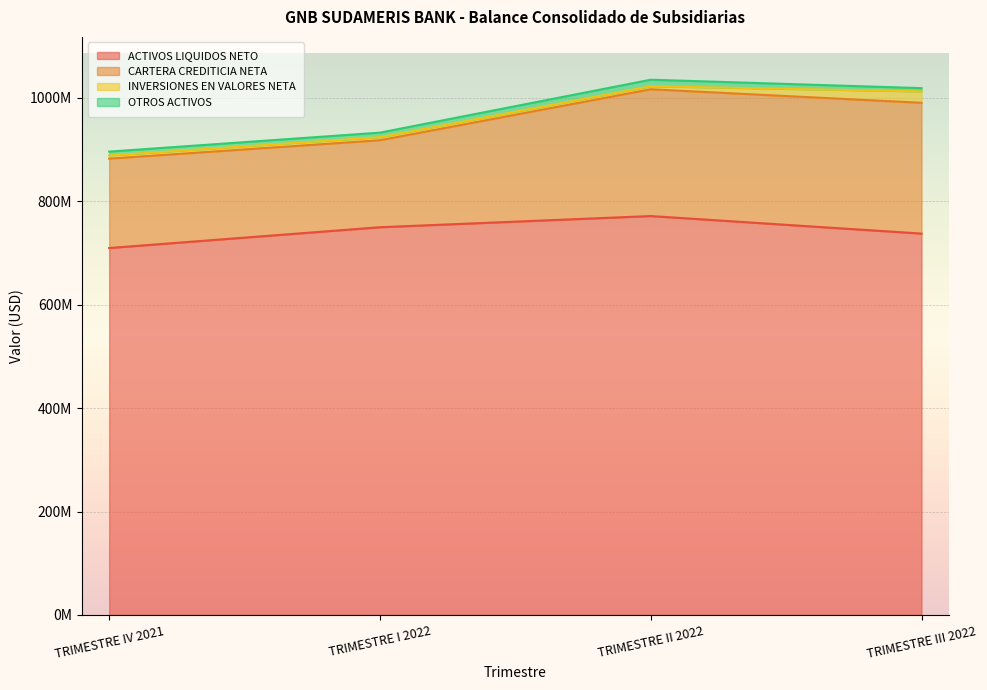

True or false: ACTIVOS LIQUIDOS NETO and OTROS ACTIVOS cross at least once.

False